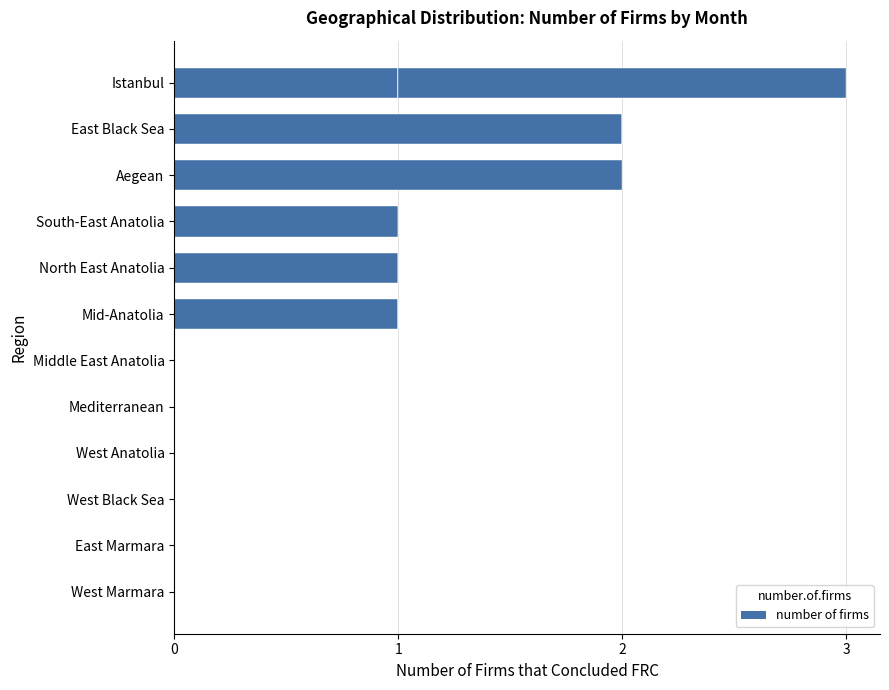

How many series are shown in this chart?

6